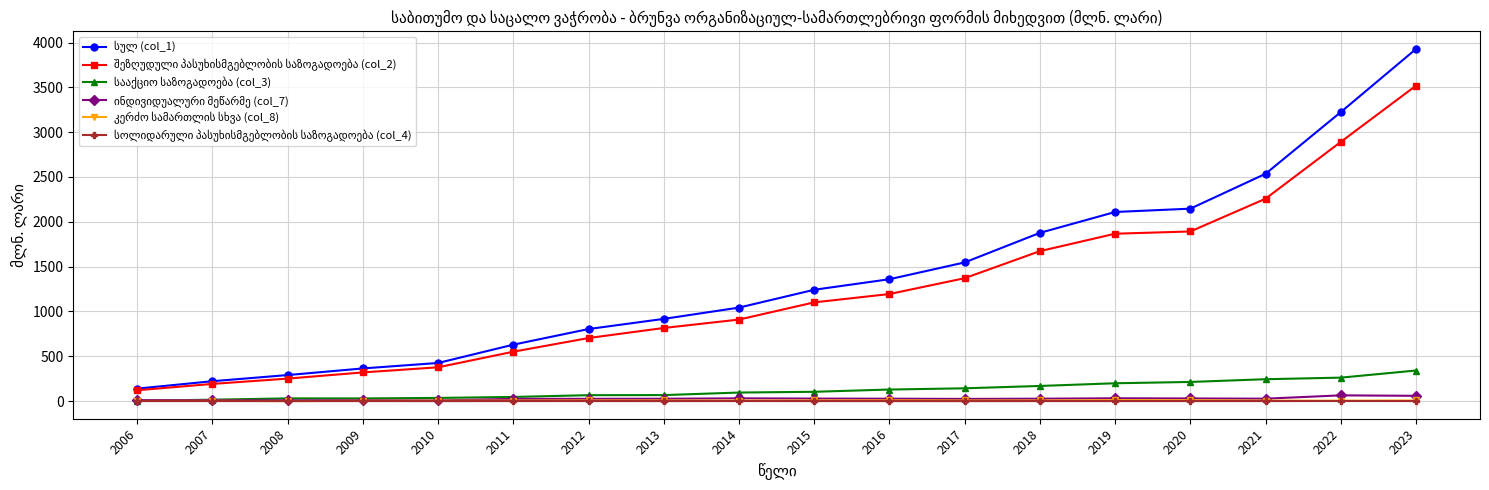

At which category is the sum across all series the highest?

2023